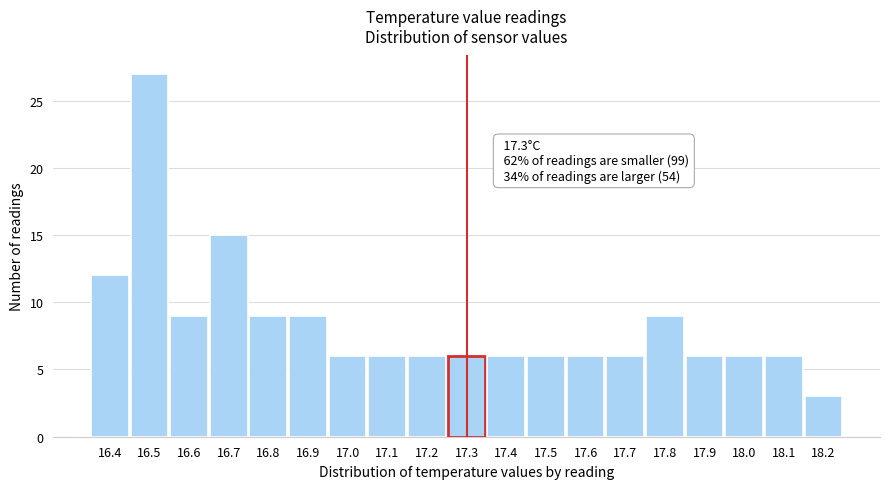

Over which range of the x-axis is the bar tallest?

16.45 to 16.55